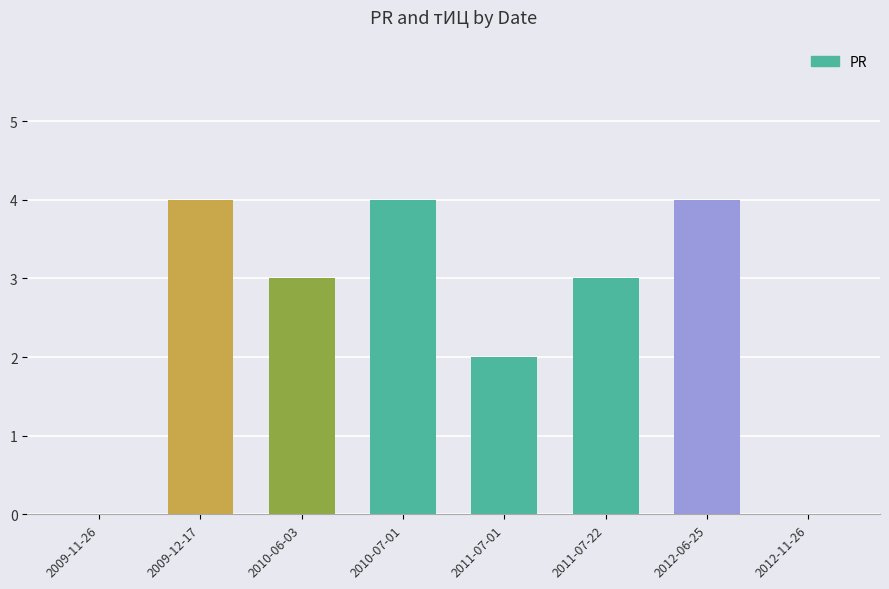

What is the sum of the values at 2010-06-03 and 2010-07-01?

7